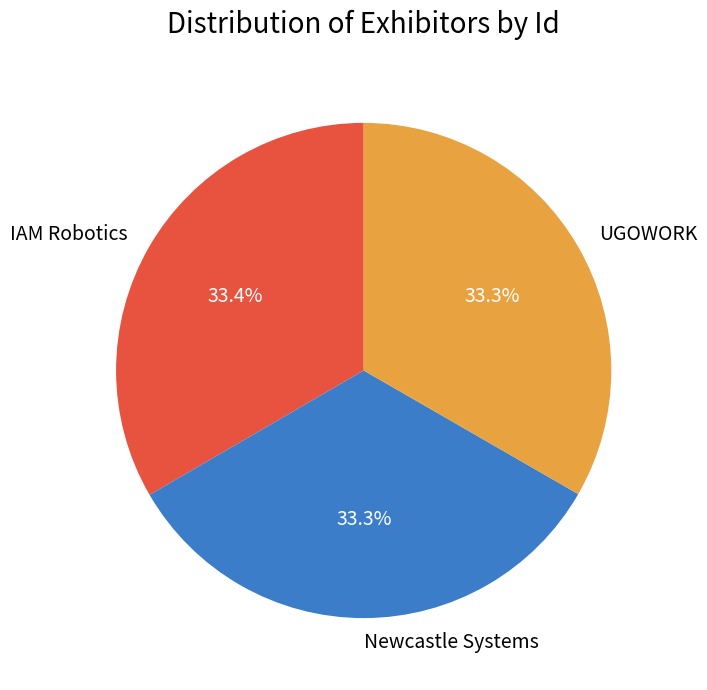

Is there any slice that represents more than half of the pie?

No